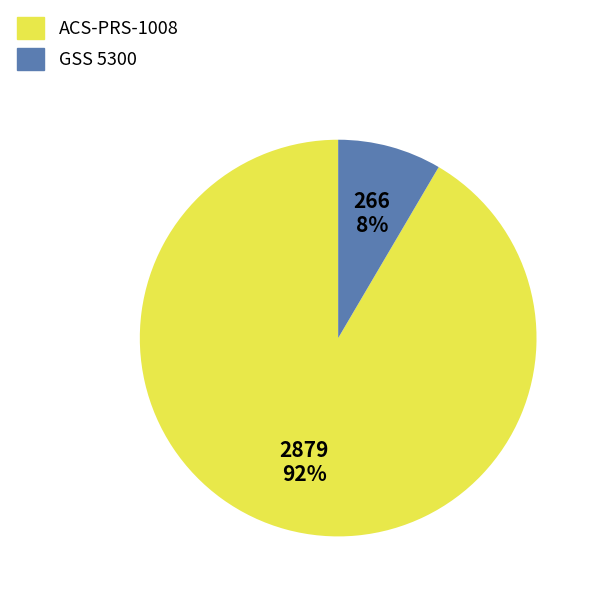

To the nearest percent, what portion does ACS-PRS-1008 represent?

92%